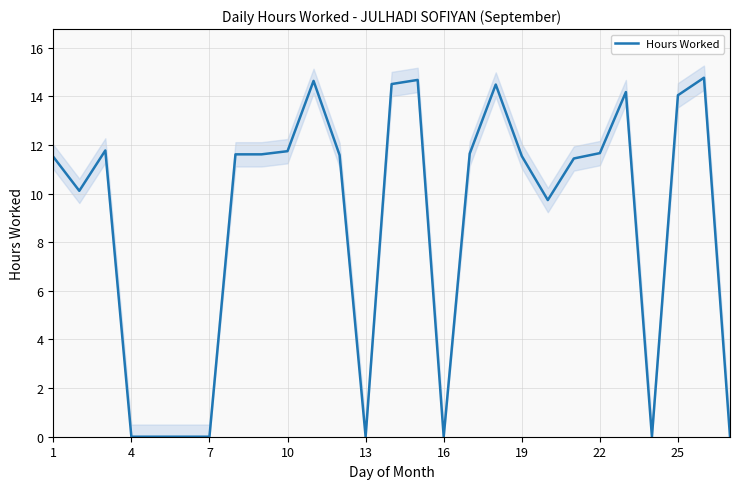

What is the value of the 1st point from the left?

11.5